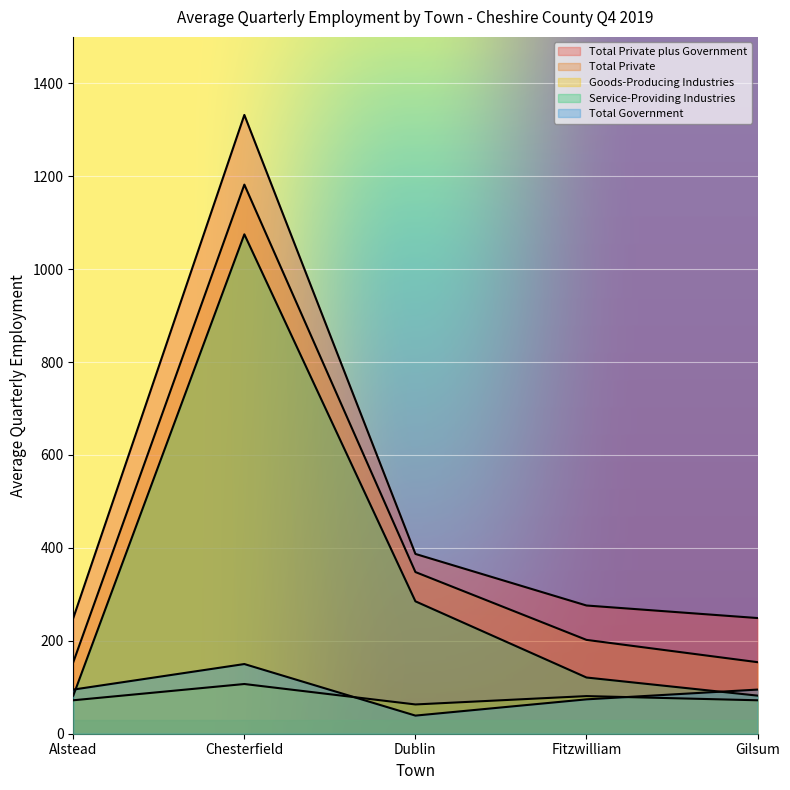

Reading left to right, what are all the values shown in this chart?

Total Private plus Government: Alstead=249	Chesterfield=1332	Dublin=387	Fitzwilliam=276	Gilsum=249
Total Private: Alstead=154	Chesterfield=1182	Dublin=348	Fitzwilliam=202	Gilsum=154
Goods-Producing Industries: Alstead=72	Chesterfield=107	Dublin=63	Fitzwilliam=81	Gilsum=72
Service-Providing Industries: Alstead=82	Chesterfield=1075	Dublin=285	Fitzwilliam=121	Gilsum=82
Total Government: Alstead=95	Chesterfield=150	Dublin=39	Fitzwilliam=74	Gilsum=95